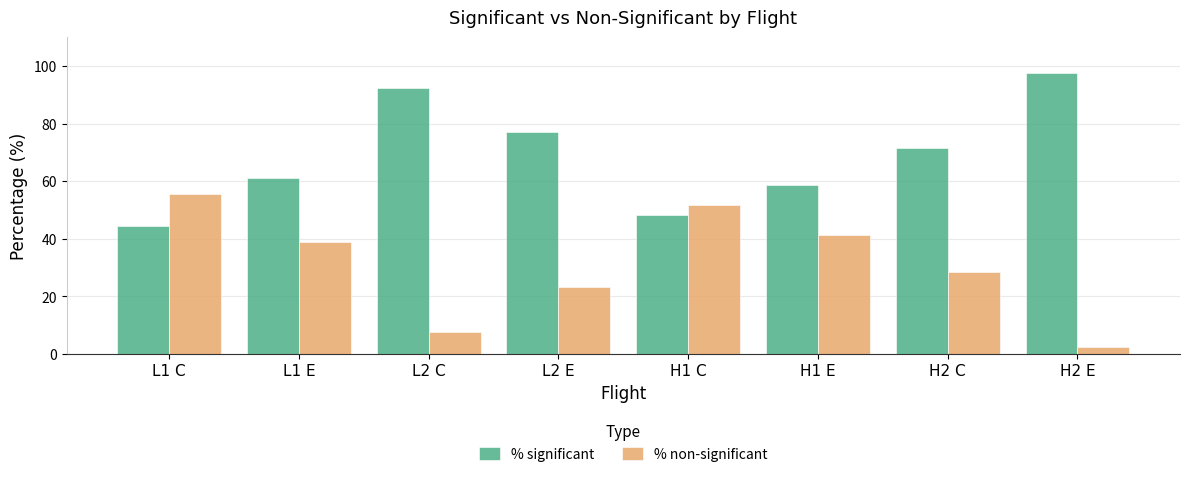

Which category has the highest value in the % significant series?

H2 E